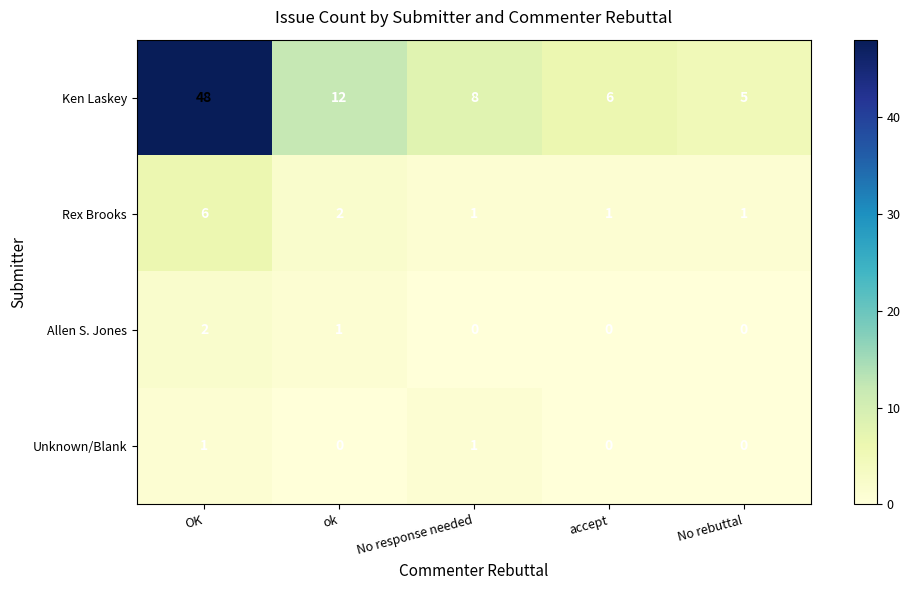

What is the difference between the maximum and second lowest values in the Ken Laskey series?

42